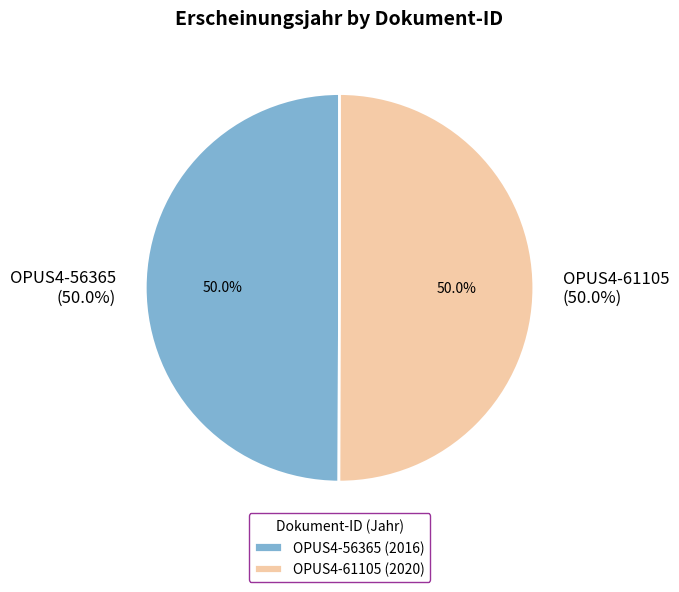

How many segments does this pie chart have?

2